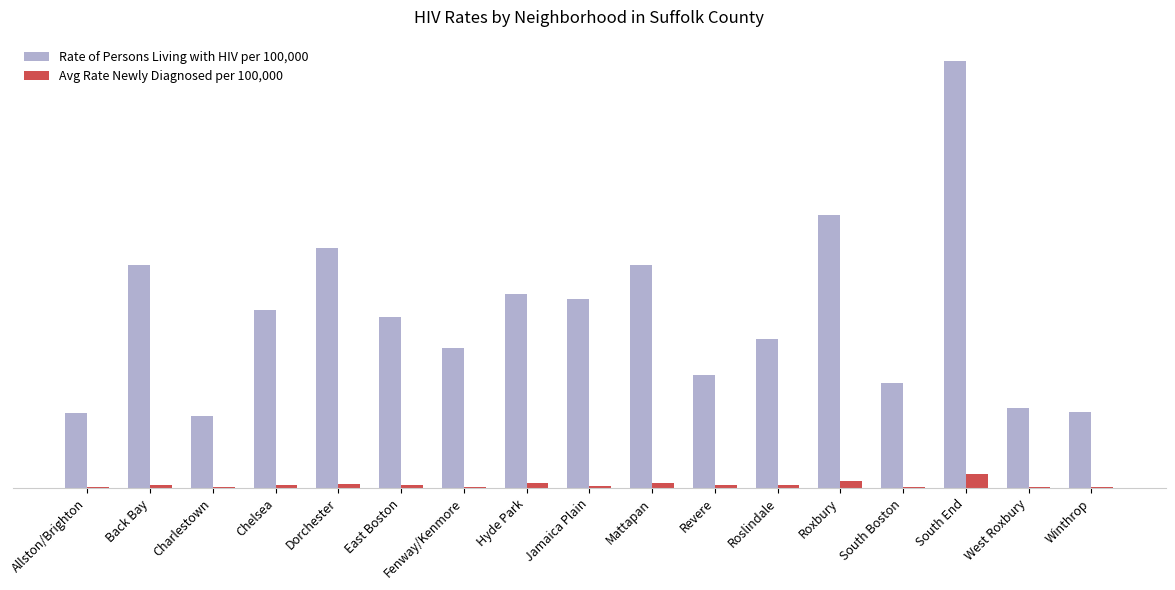

Where is Avg Rate Newly Diagnosed per 100,000 nearest to the value 36?

Roxbury